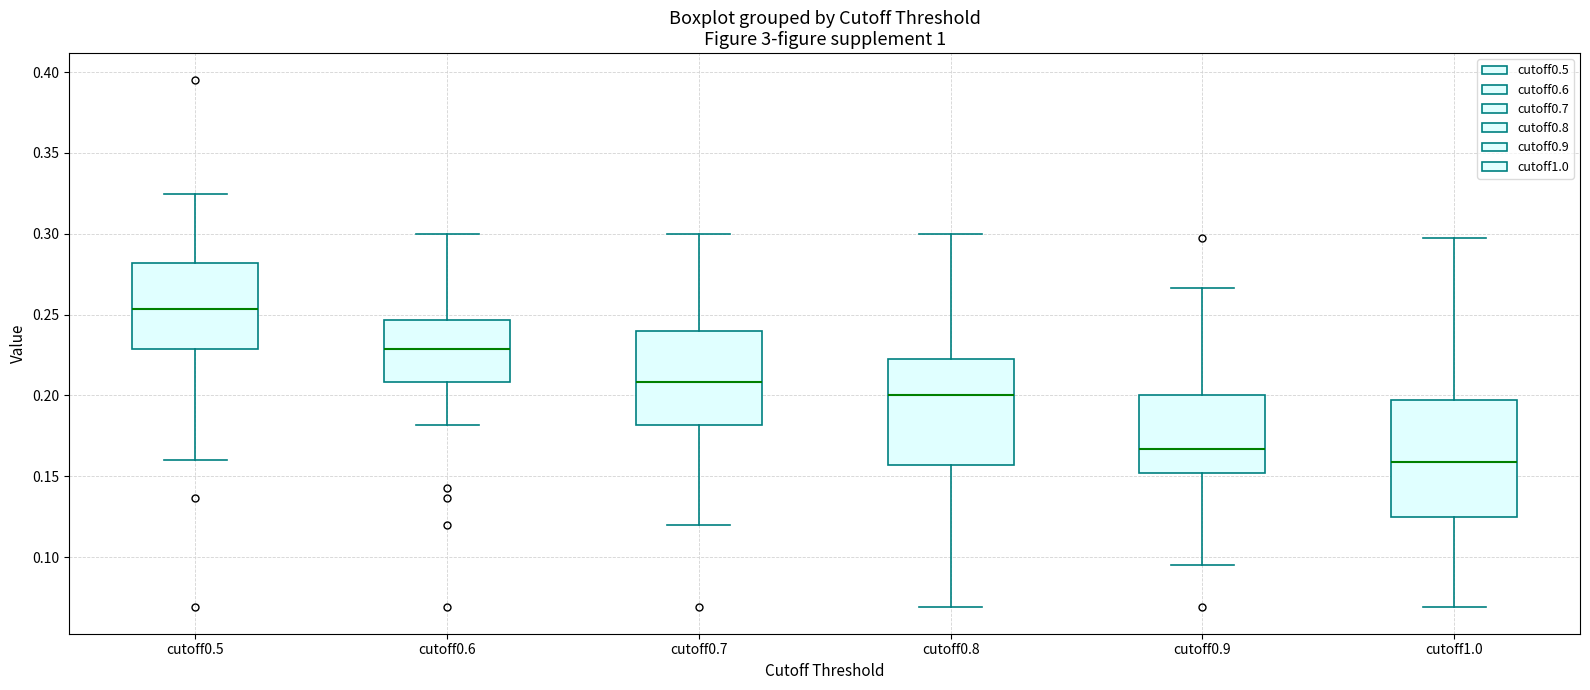

Reading left to right, read every box against the y-axis: the position of its median line, the range the box covers, and the ends of its whiskers. The values are not printed on the chart, so give them approximately, as read against the axis.

cutoff0.5: median 0.255, box 0.230 to 0.280, whiskers 0.160 to 0.325
cutoff0.6: median 0.230, box 0.210 to 0.245, whiskers 0.180 to 0.300
cutoff0.7: median 0.210, box 0.180 to 0.240, whiskers 0.120 to 0.300
cutoff0.8: median 0.200, box 0.155 to 0.220, whiskers 0.070 to 0.300
cutoff0.9: median 0.165, box 0.150 to 0.200, whiskers 0.095 to 0.265
cutoff1.0: median 0.160, box 0.125 to 0.195, whiskers 0.070 to 0.295